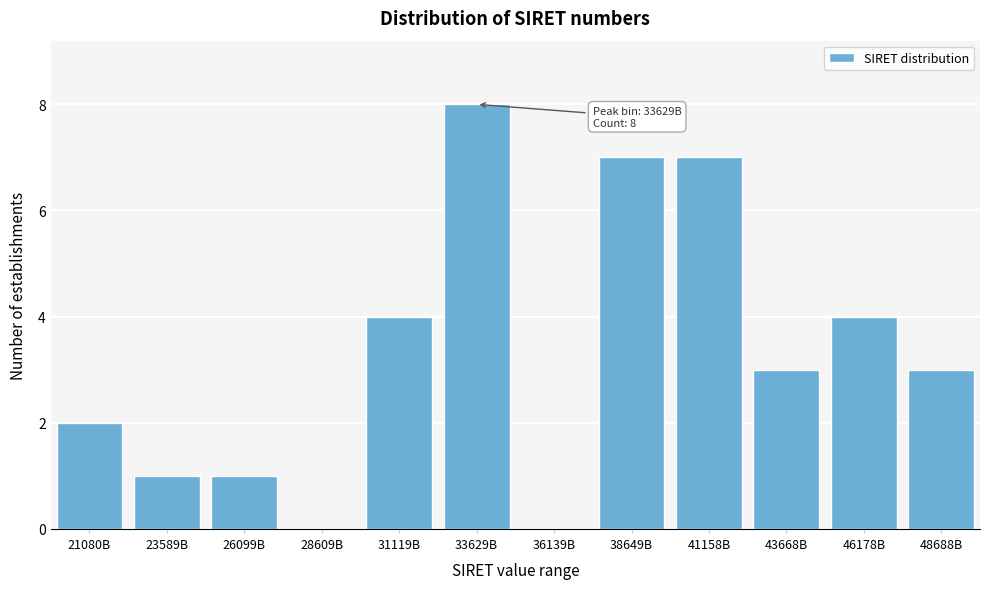

Reading left to right, transcribe all the data shown in this chart.

21080B=2	23589B=1	26099B=1	28609B=0	31119B=4	33629B=8	36139B=0	38649B=7	41158B=7	43668B=3	46178B=4	48688B=3